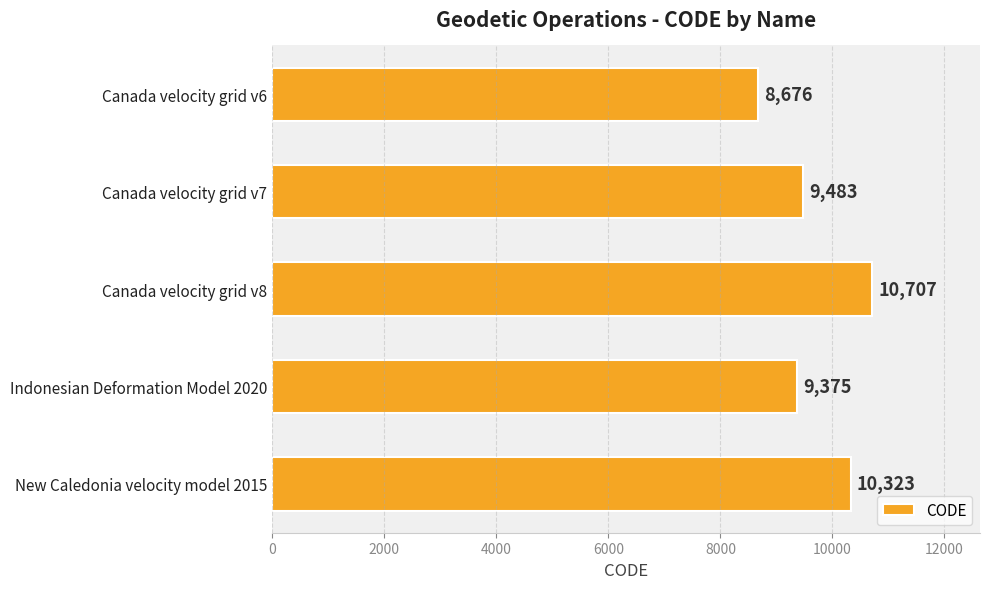

What is the value of the 2nd bar from the top?

9483